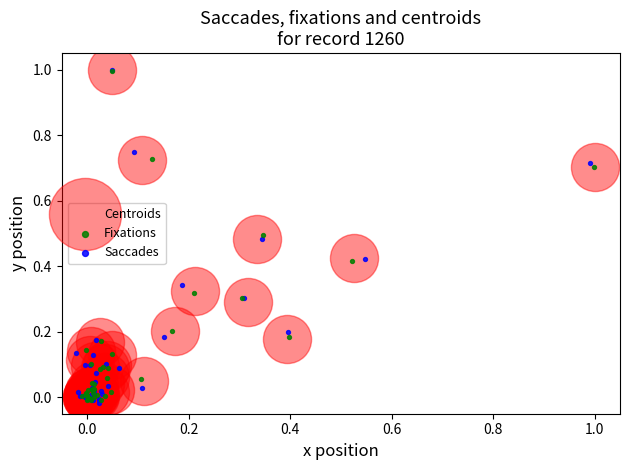

Which series has the widest spread of Y values?

Saccades